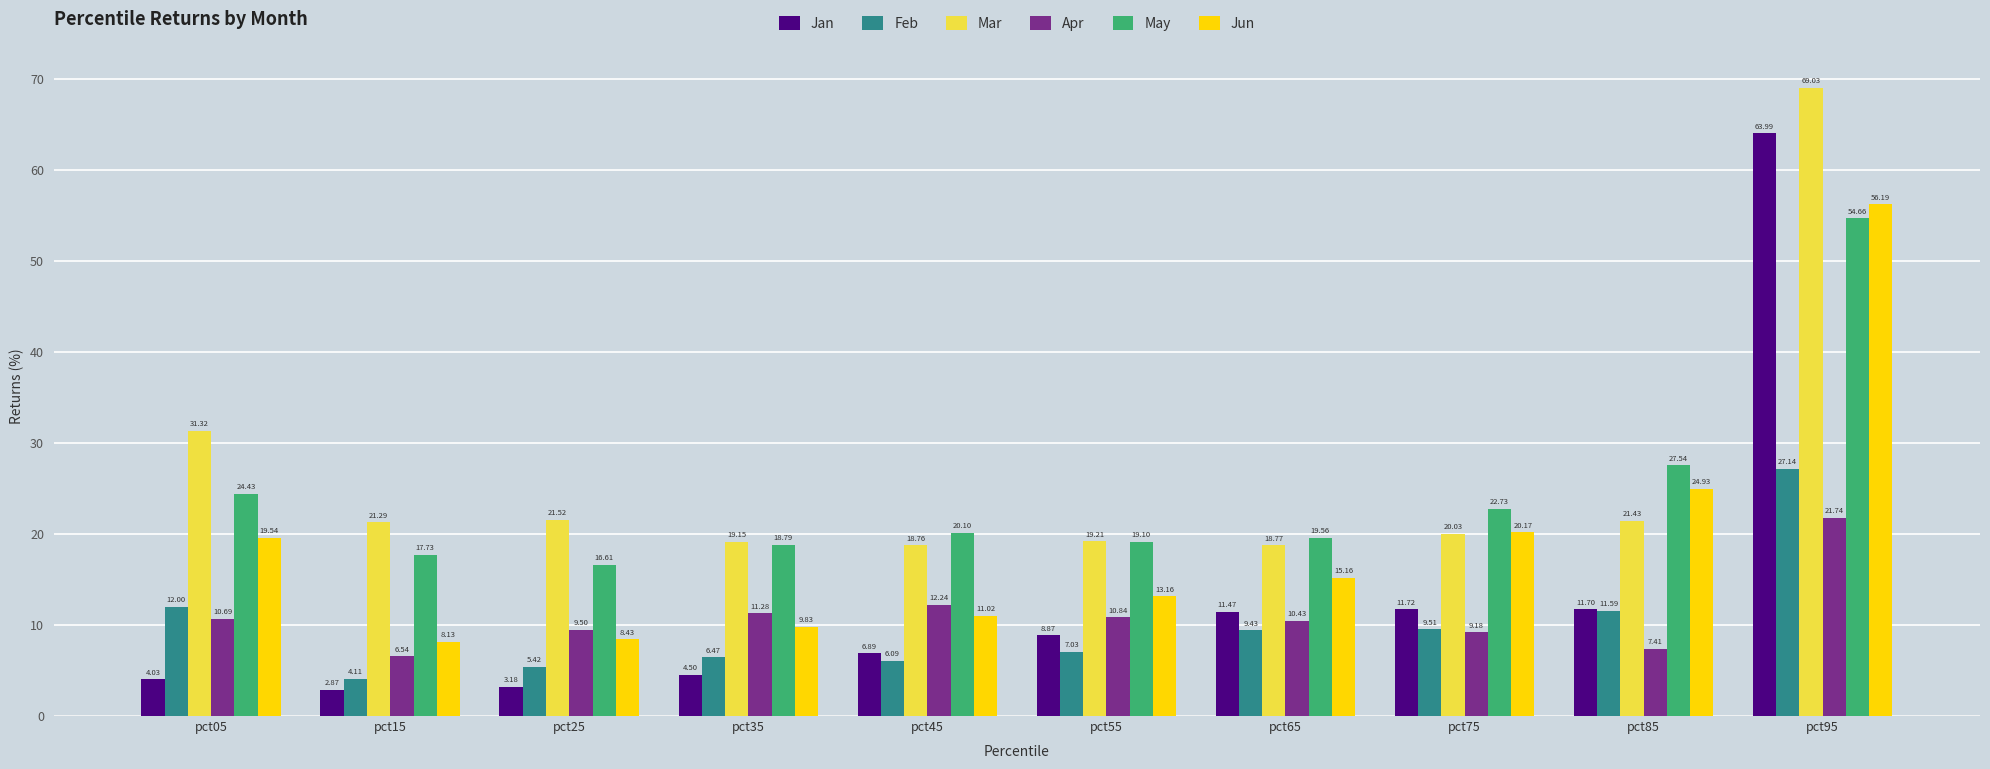

The value of Jun at pct35 is 9.8. True or false?

True